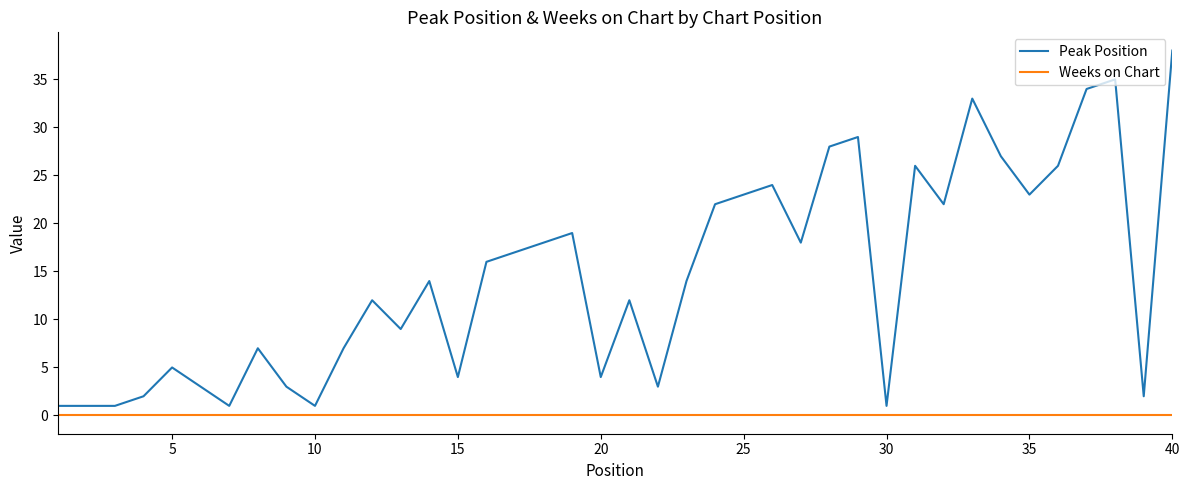

How many distinct data groups are displayed?

2